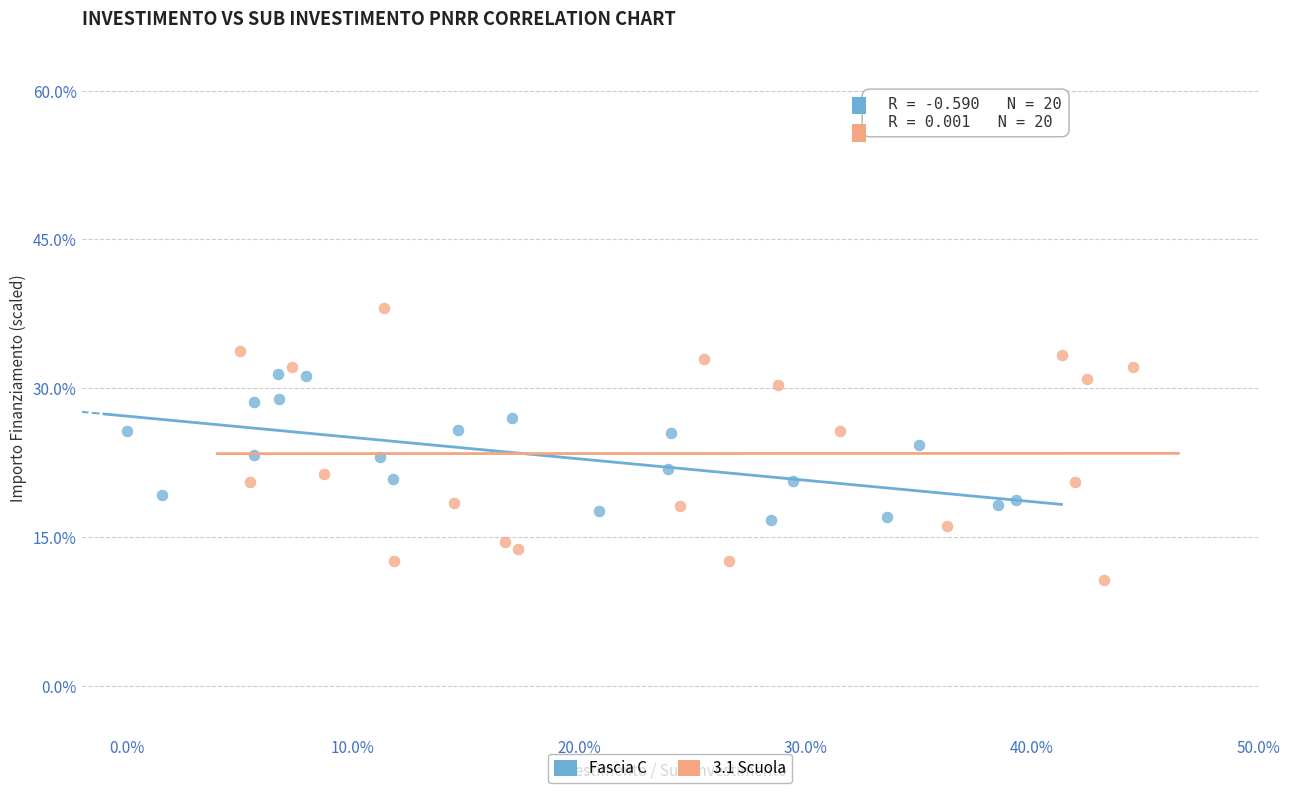

Which series has the widest spread of Y values?

3.1 Scuola